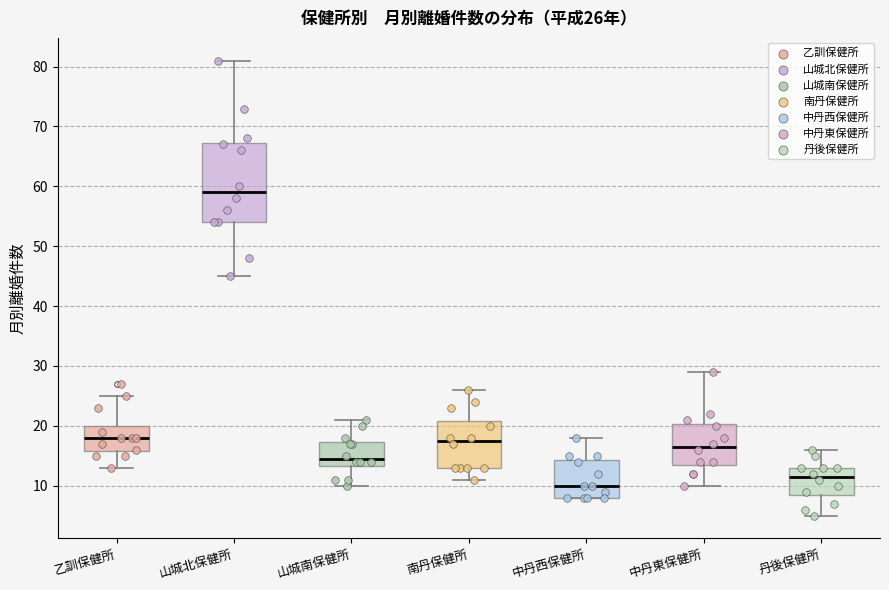

Comparing the boxes themselves (not the whiskers), which one is the tallest?

山城北保健所